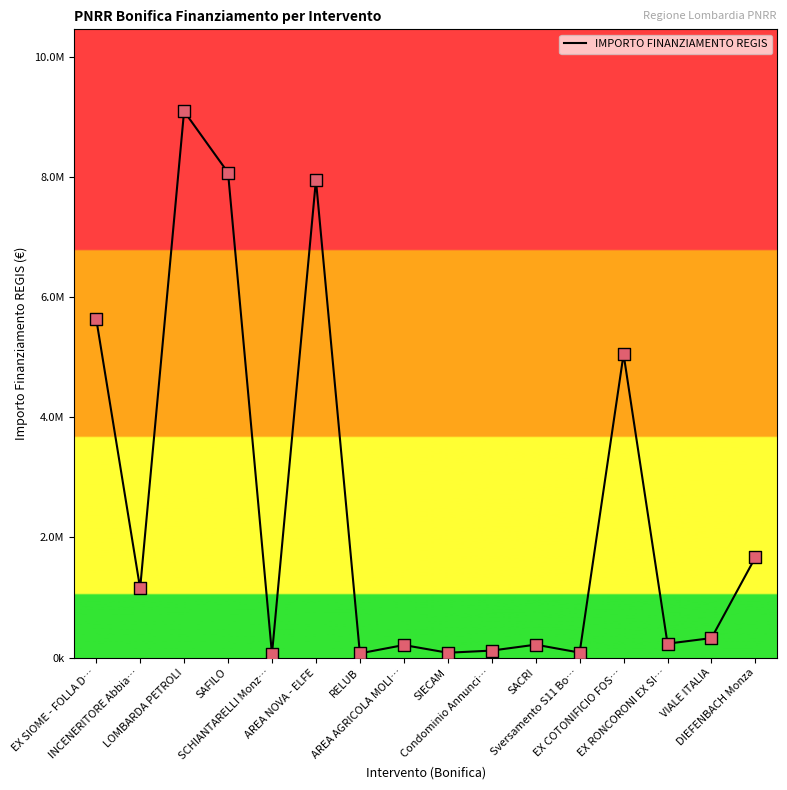

Approximately how many times larger is the value at SCHIANTARELLI Monz… compared to SACRI?

0.3